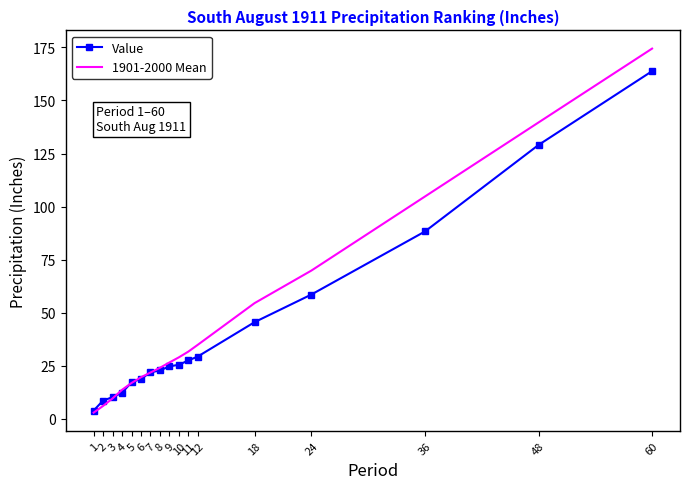

Is the value of Value at 60 greater than the value of 1901-2000 Mean at 12?

Yes